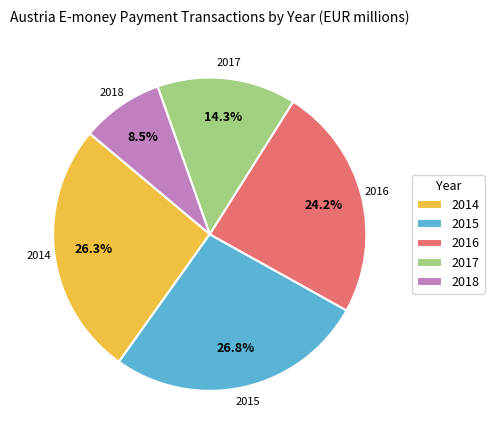

To the nearest percent, what portion does 2014 represent?

26%